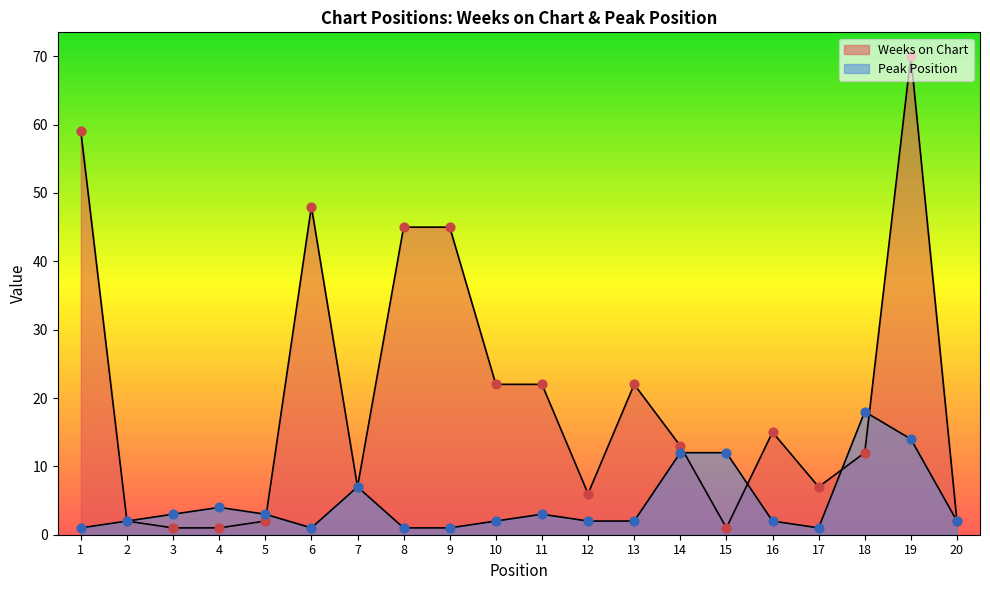

At which category is the sum across all series the highest?

19